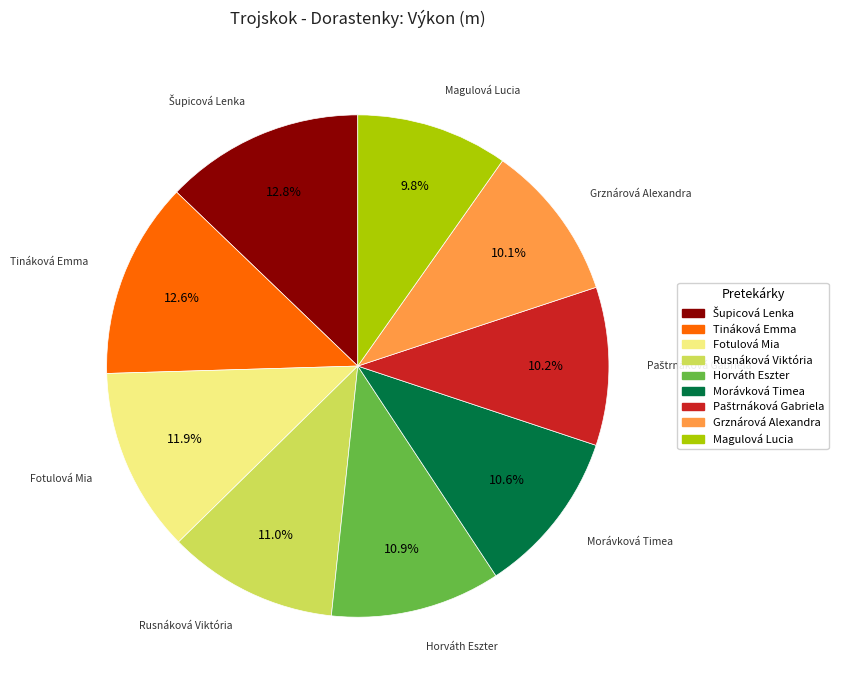

What portion of the pie excludes Rusnáková Viktória?

89.0%